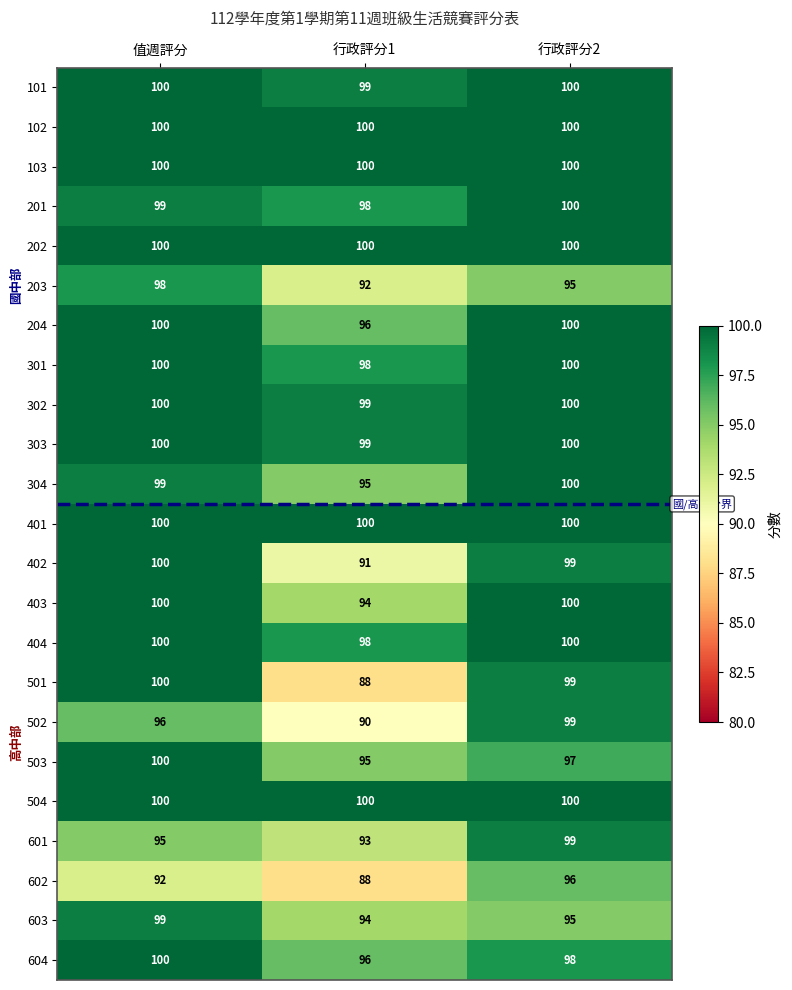

What is the total value across all series at 行政評分2?

2277